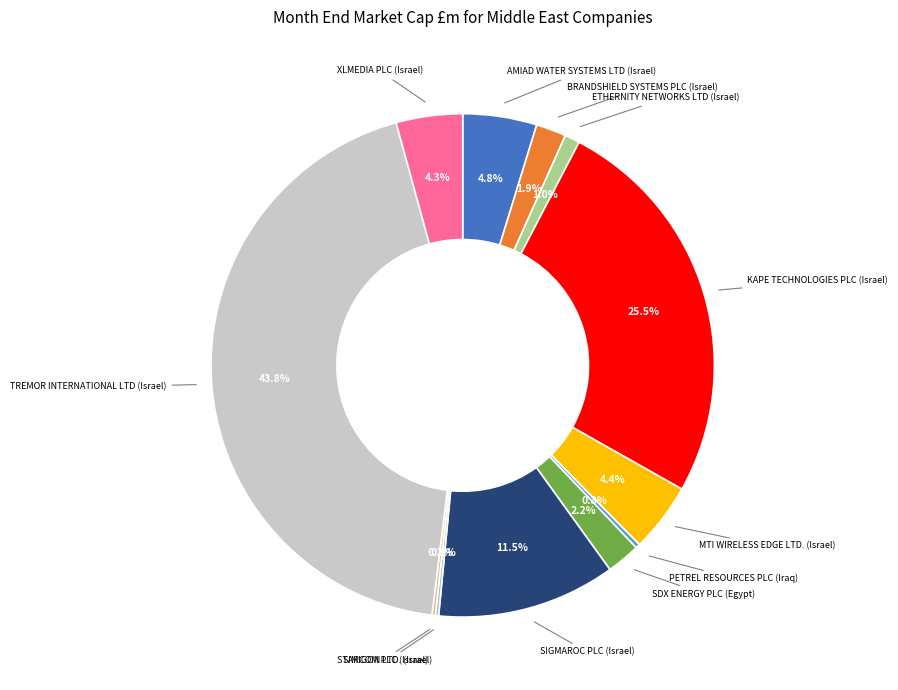

Is there a majority slice in this chart?

No